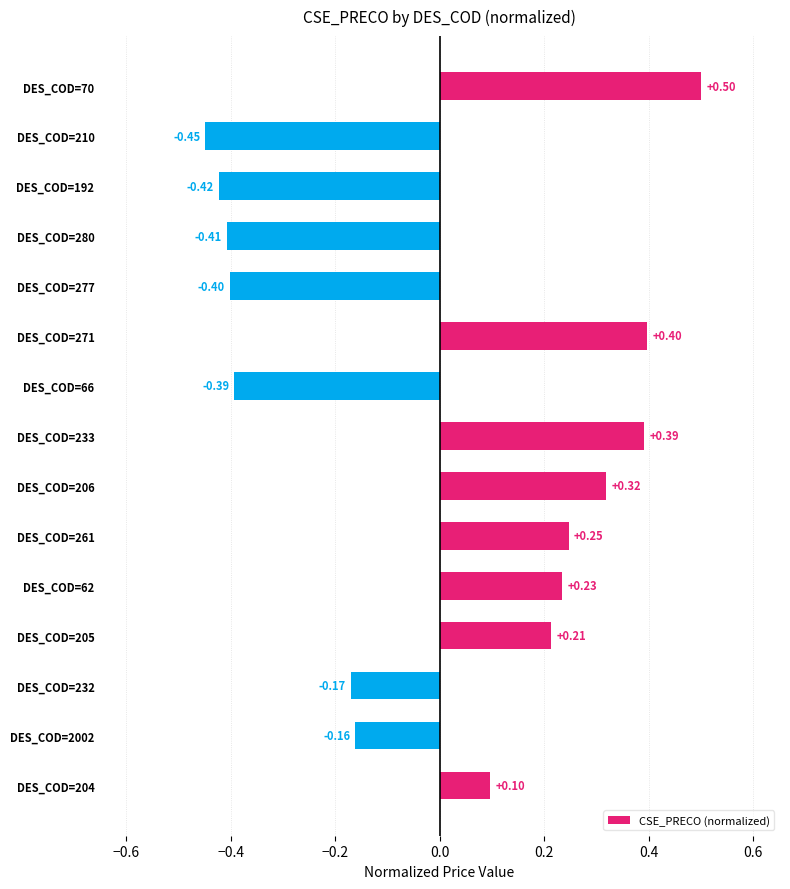

Between DES_COD=206 and DES_COD=232, which is larger?

DES_COD=206